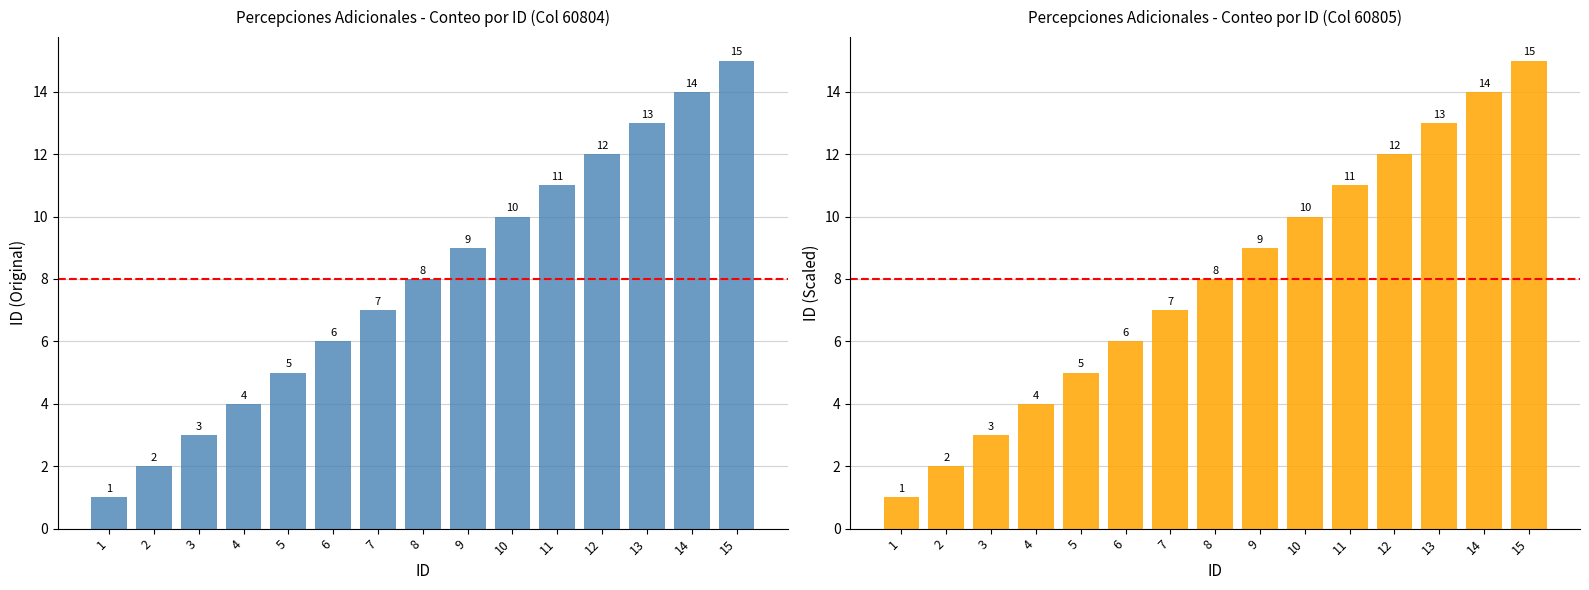

What is the sum of the values at 4 and 3?

7